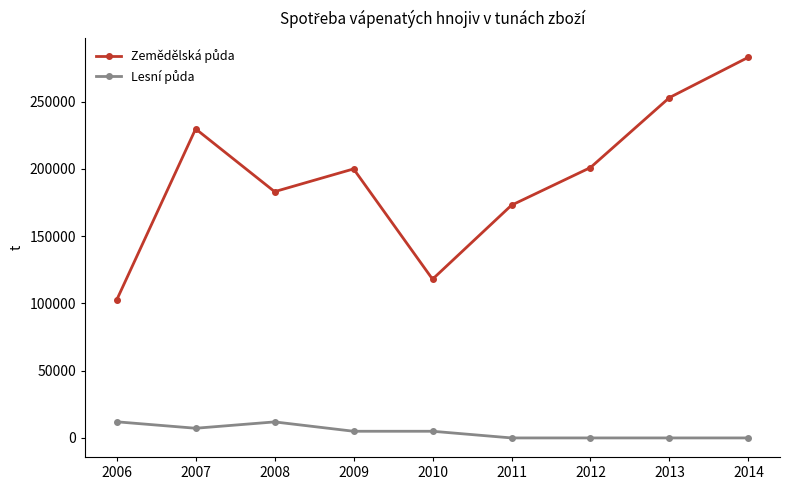

At how many categories does at least one series exceed 225163?

3